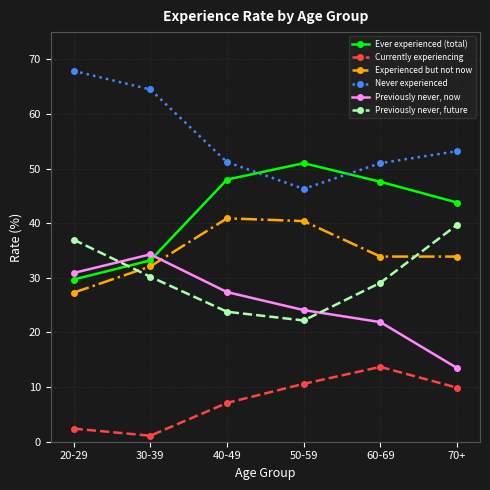

What is the average value of the Previously never, future series?

30.3